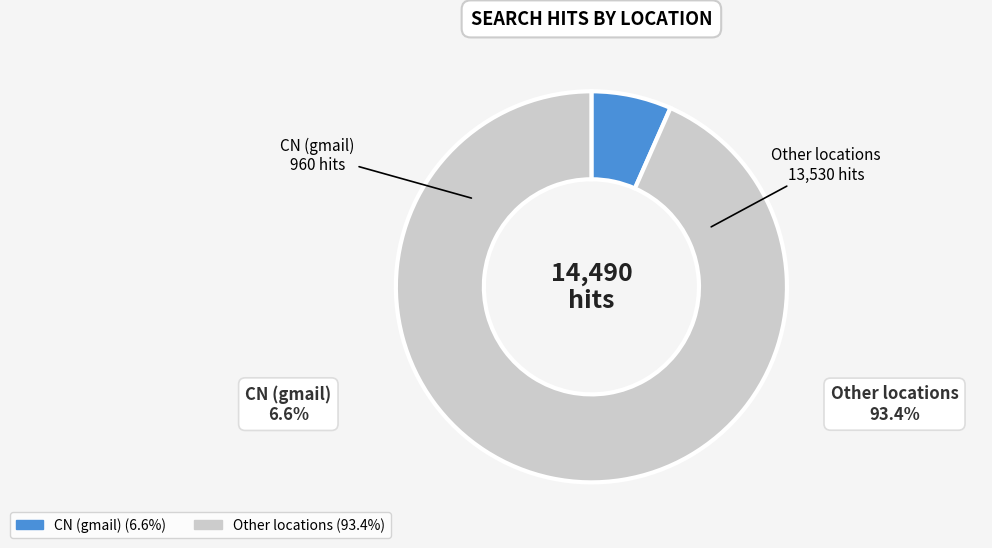

Is there a majority slice in this chart?

Yes